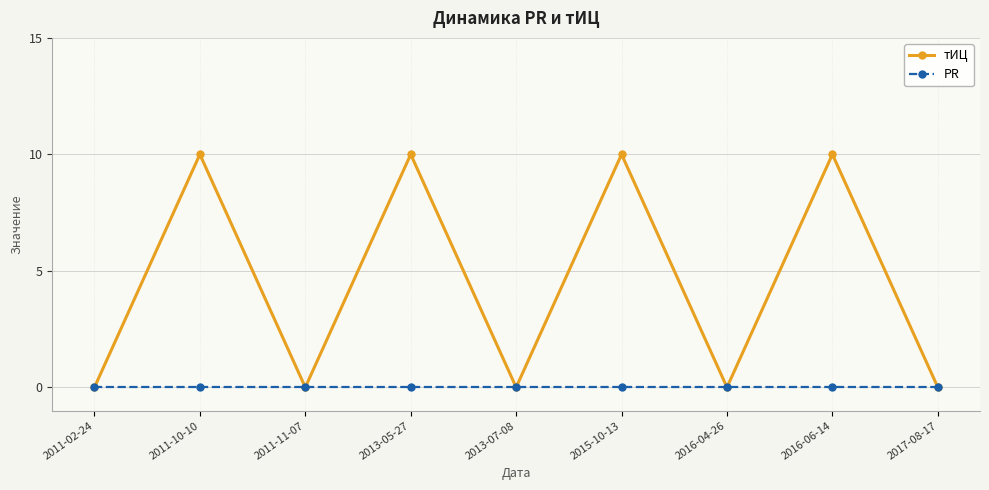

Rank the series by their average value, from lowest to highest.

PR, тИЦ